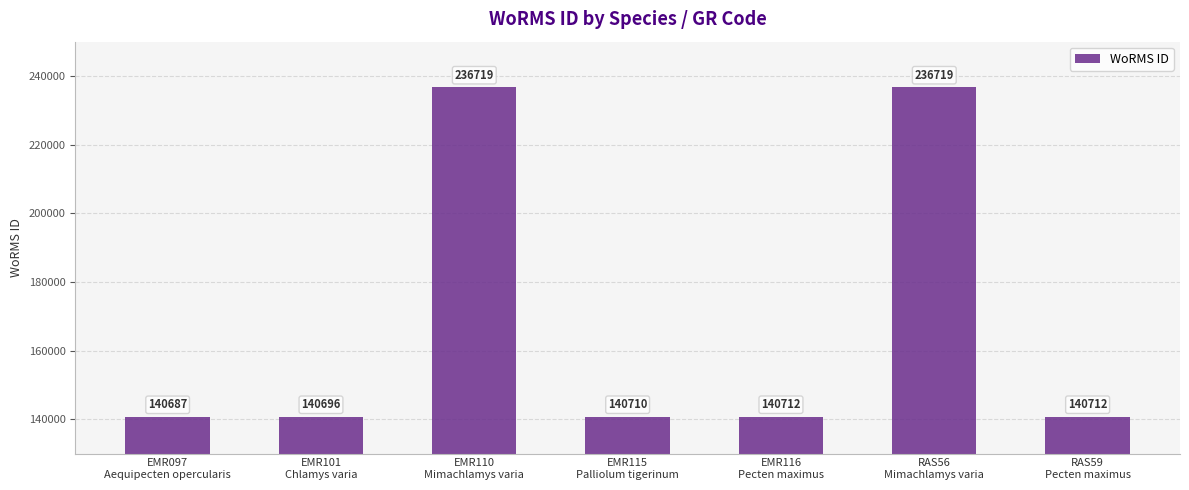

What is the minimum value shown in the chart?

140687